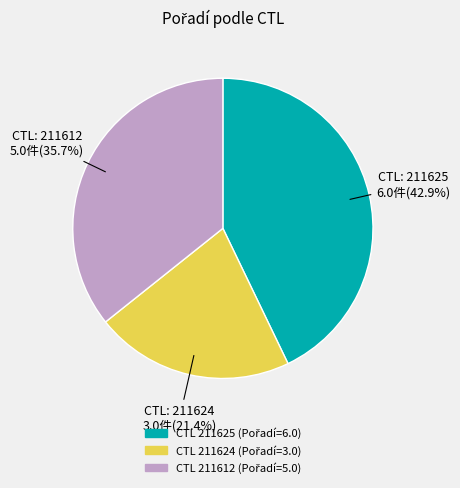

Does any single category account for the majority?

No